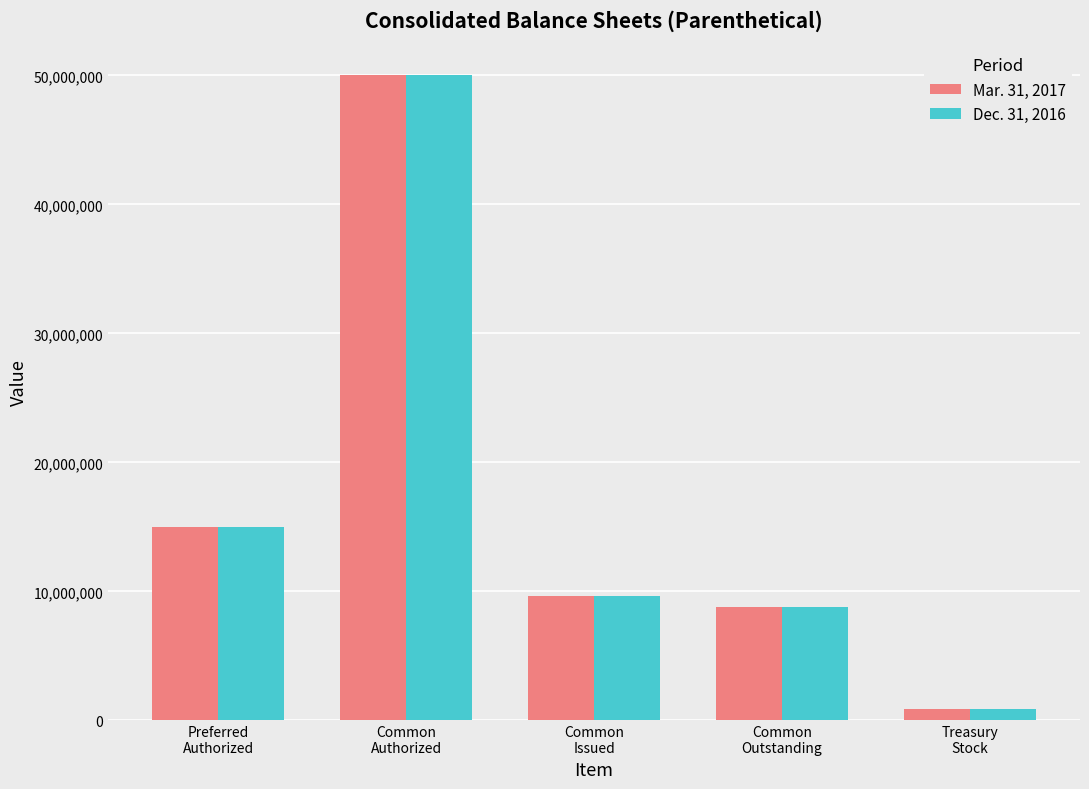

How many categories are shown in the chart?

5